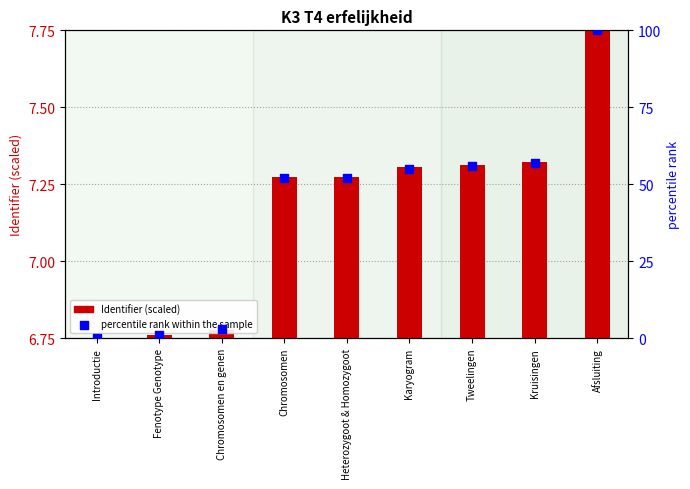

Which series has the largest Y range (max minus min)?

percentile rank within the sample